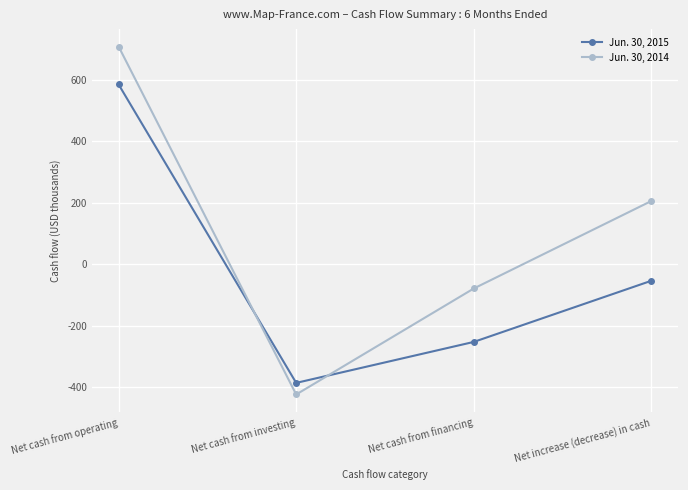

At which label does Jun. 30, 2015 first exceed -53?

Net cash from operating